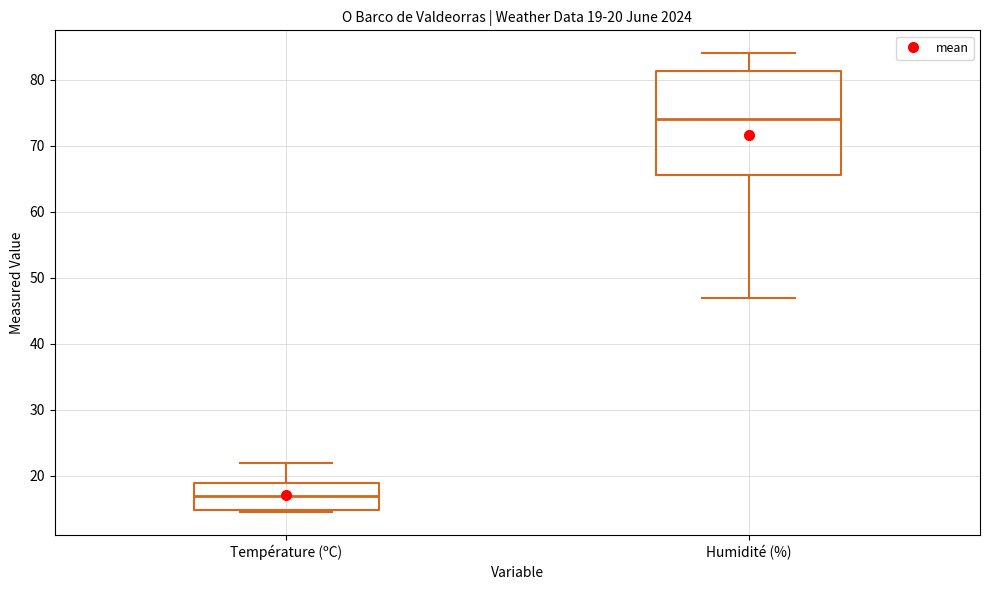

Which box is the tallest, from its lower edge to its upper edge?

Humidité (%)